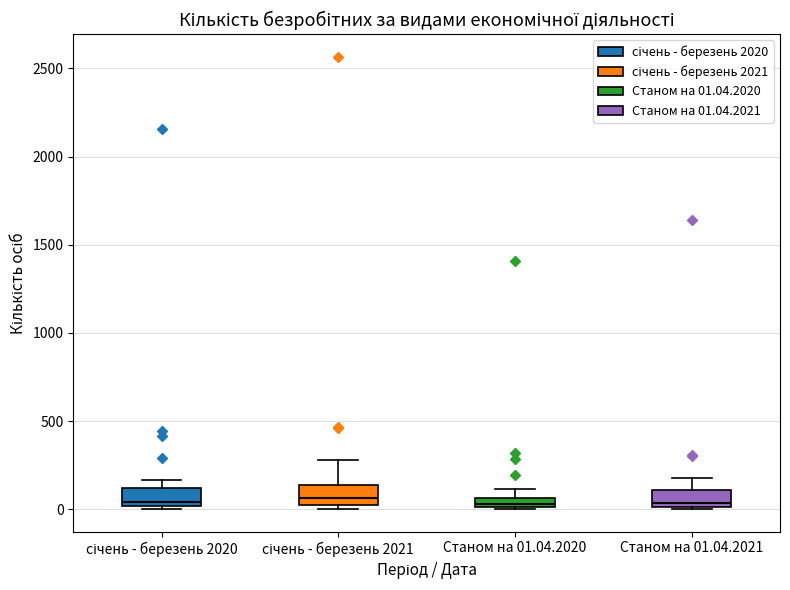

Where is the upper edge of the box for Станом на 01.04.2020 on the y-axis? The values are not printed on the chart, so give them approximately, as read against the axis.

50